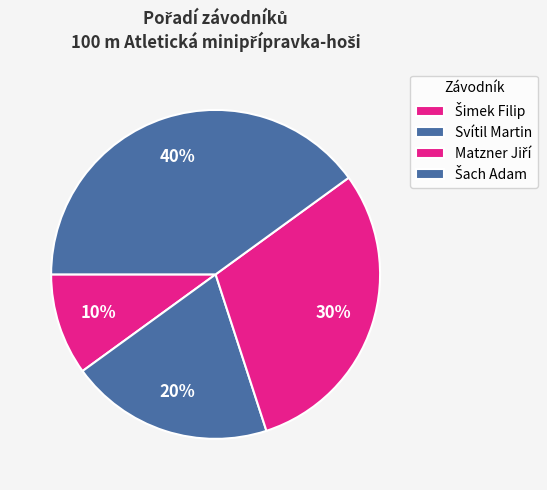

To the nearest percent, what is the difference between the Matzner Jiří and Svítil Martin slice percentages?

10%